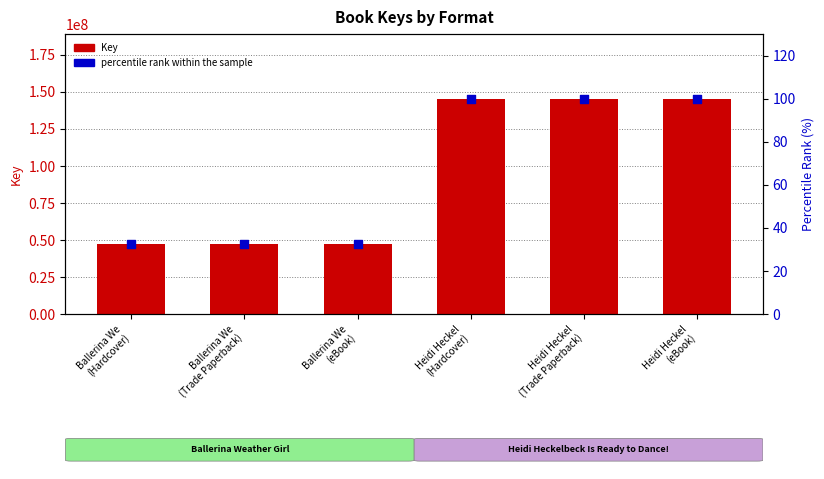

Is the value of percentile rank within the sample at Ballerina We
(eBook) greater than the value of Key (primary) at Heidi Heckel
(Trade Paperback)?

No